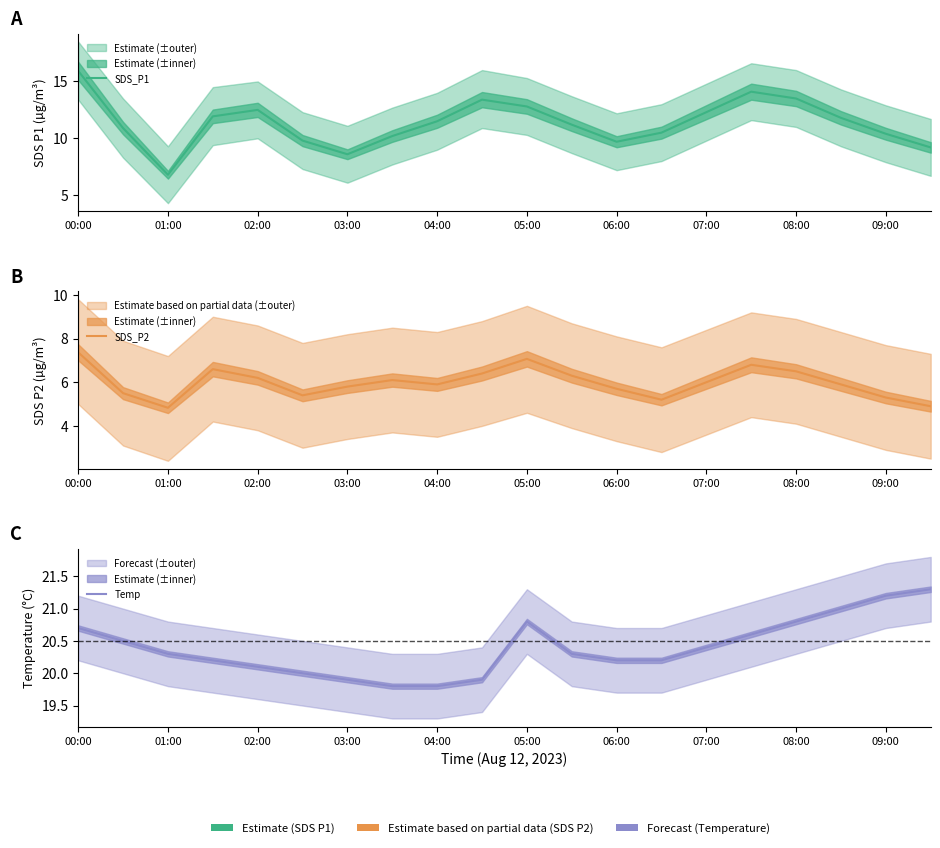

What are all the series names shown in the legend?

SDS_P1, SDS_P2, Temp